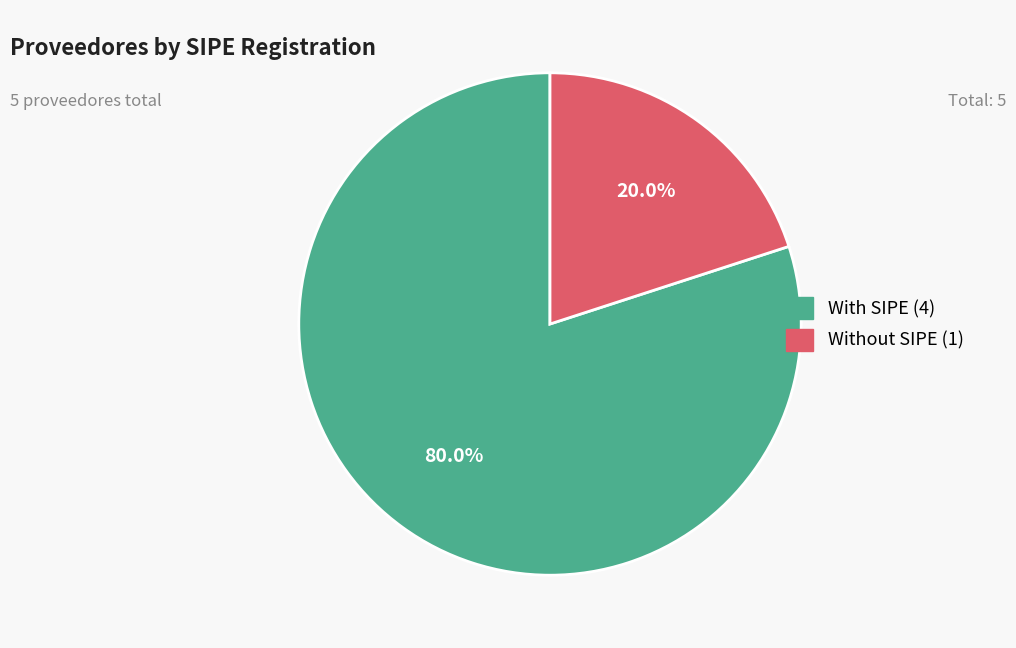

Is there a majority slice in this chart?

Yes